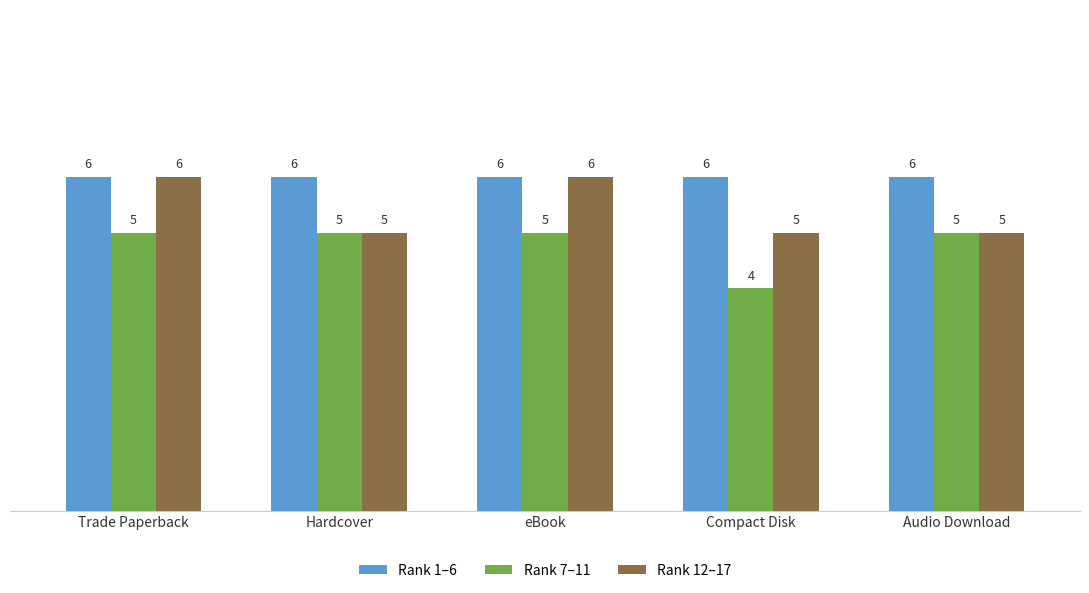

True or false: Rank 1–6 has a value of 10 at eBook.

False